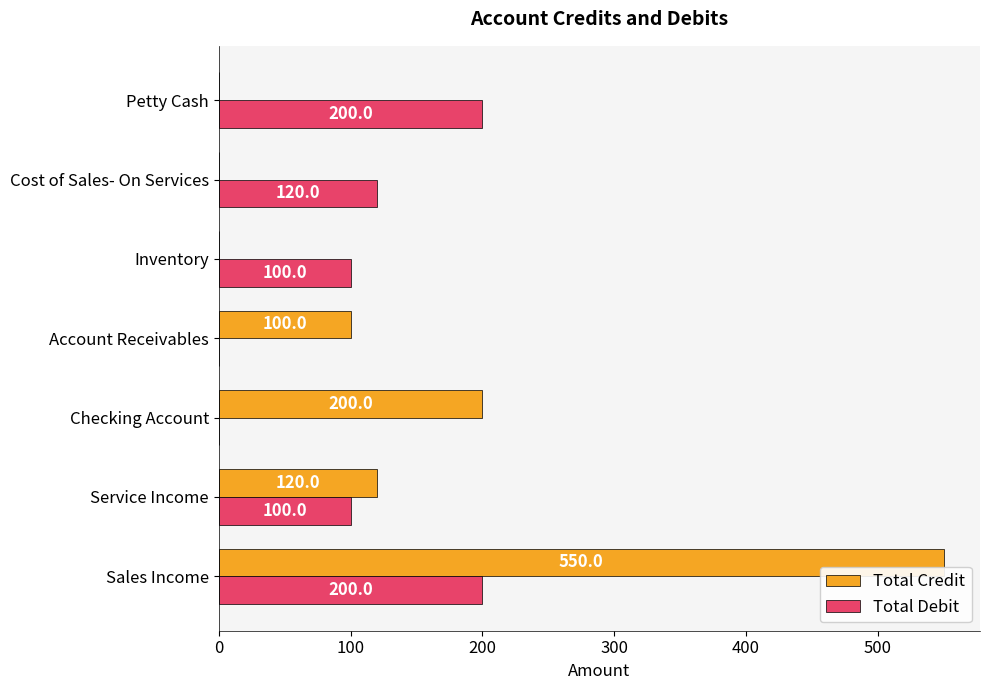

At which label is Total Credit closest to 275?

Checking Account